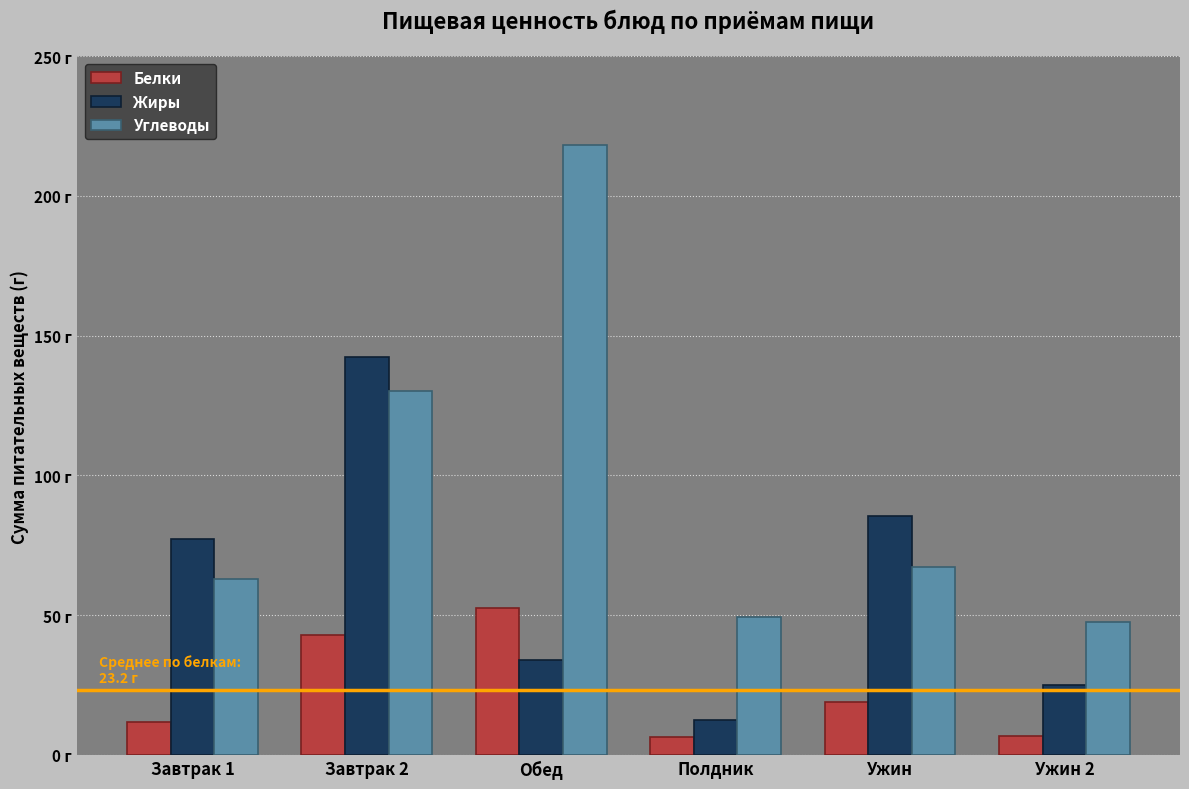

Rank the series at Полдник from lowest to highest value.

Белки, Жиры, Углеводы